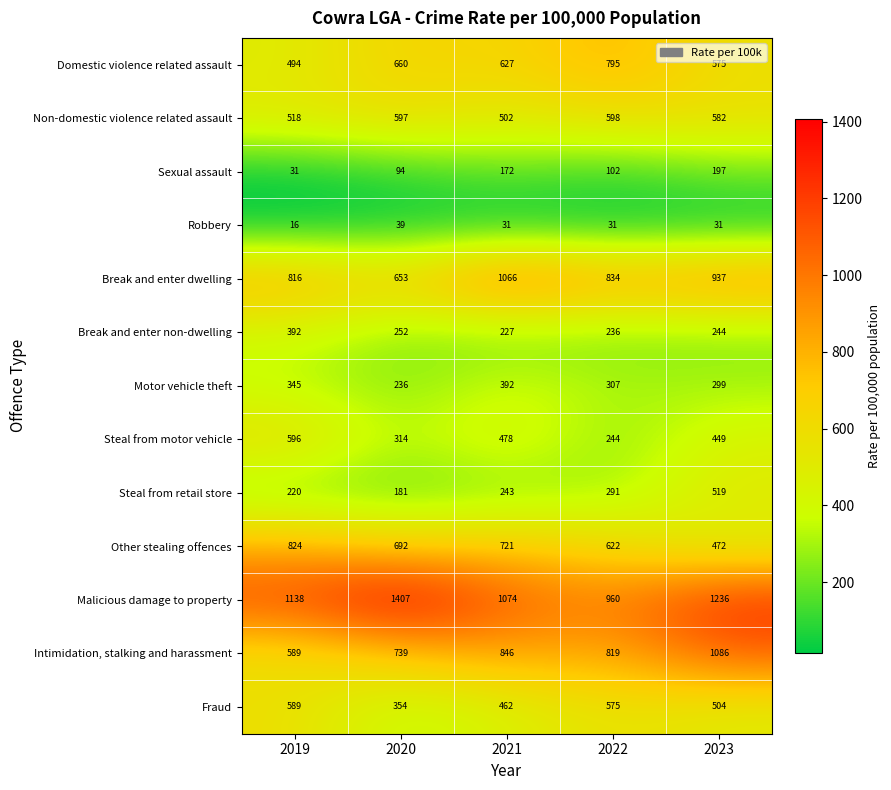

Which series has the largest total across all categories?

Malicious damage to property